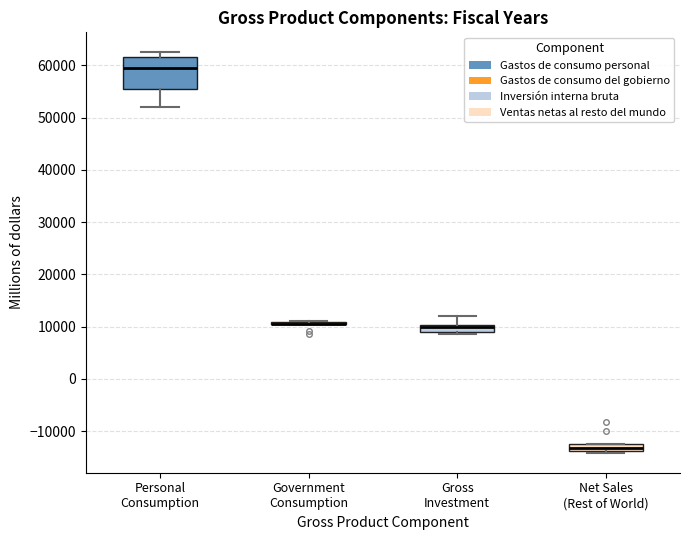

Comparing the boxes themselves (not the whiskers), which one is the tallest?

Personal Consumption